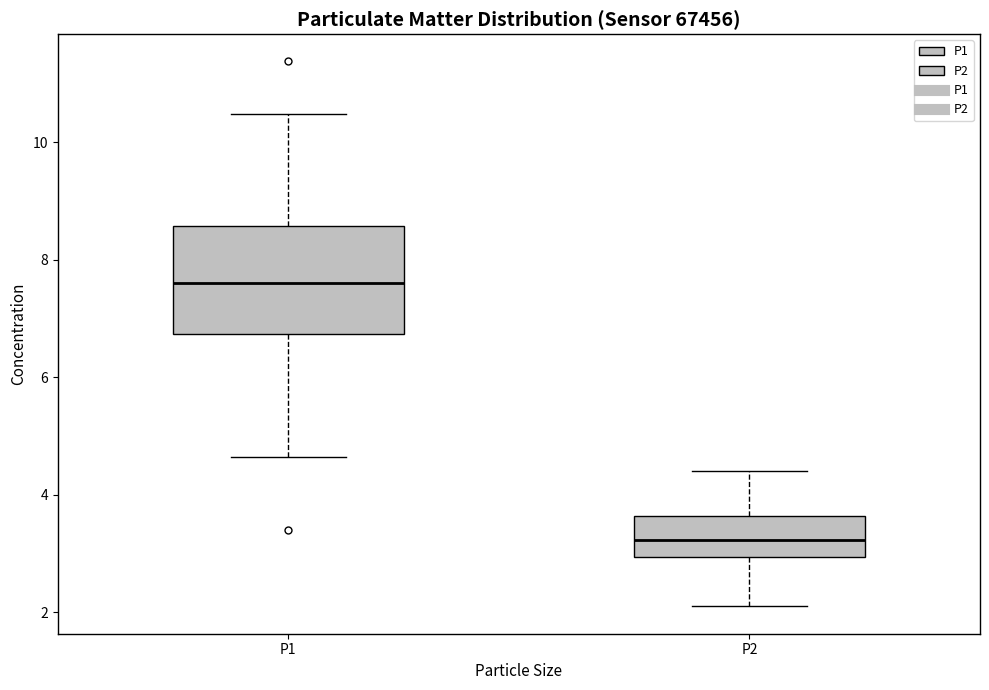

Where does the lower whisker of the box for P1 end on the y-axis? The values are not printed on the chart, so give them approximately, as read against the axis.

4.6